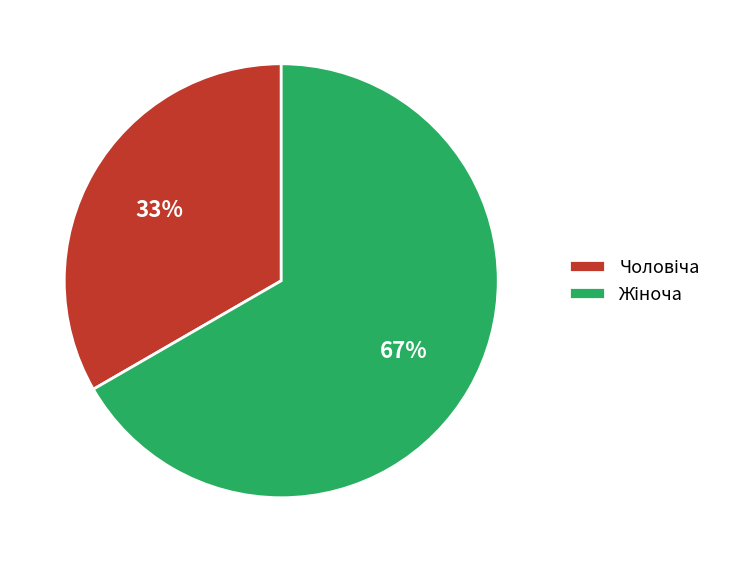

To the nearest percent, what is the average slice percentage?

50%